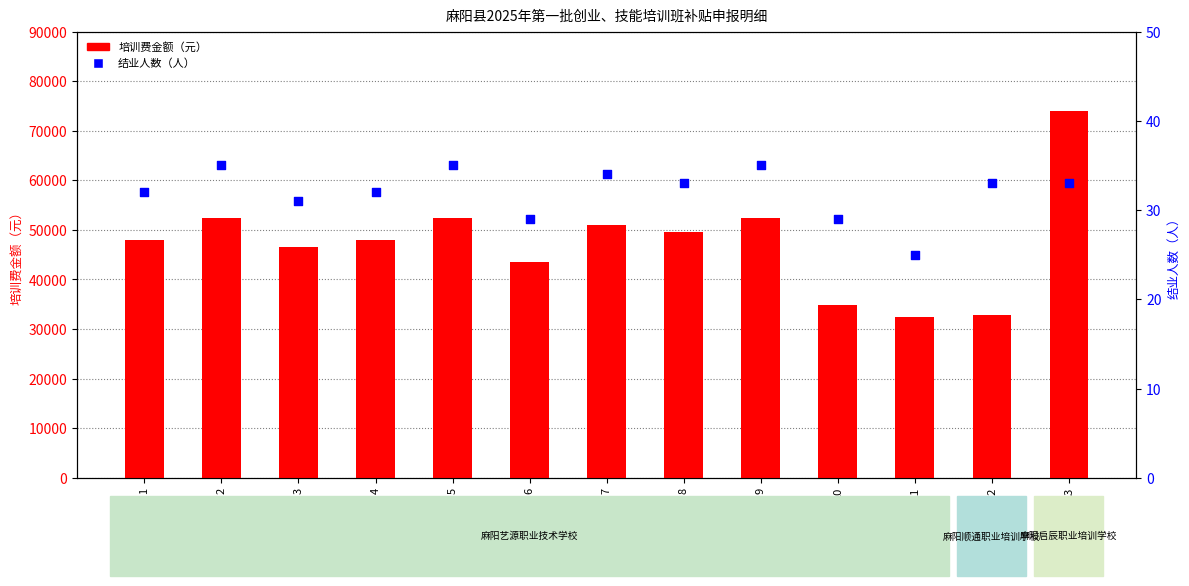

What are all the series names shown in the legend?

培训费金额（元）, 结业人数（人）